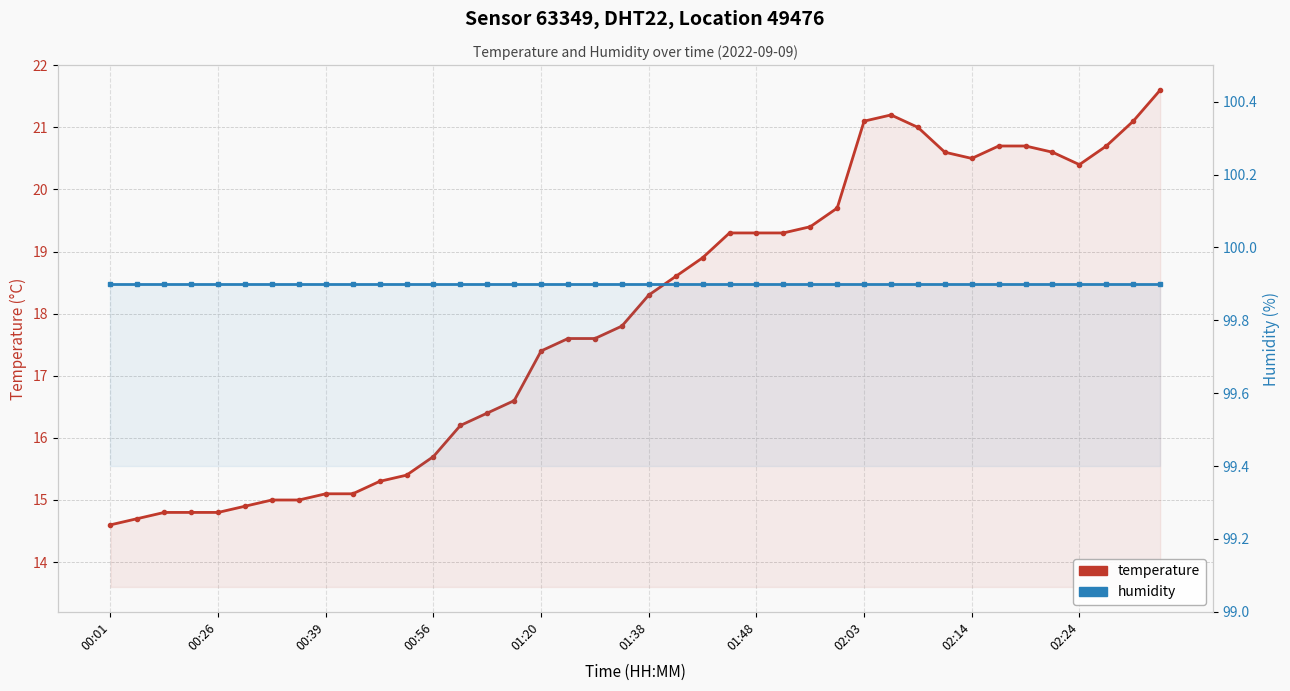

True or false: temperature and humidity cross at least once.

False